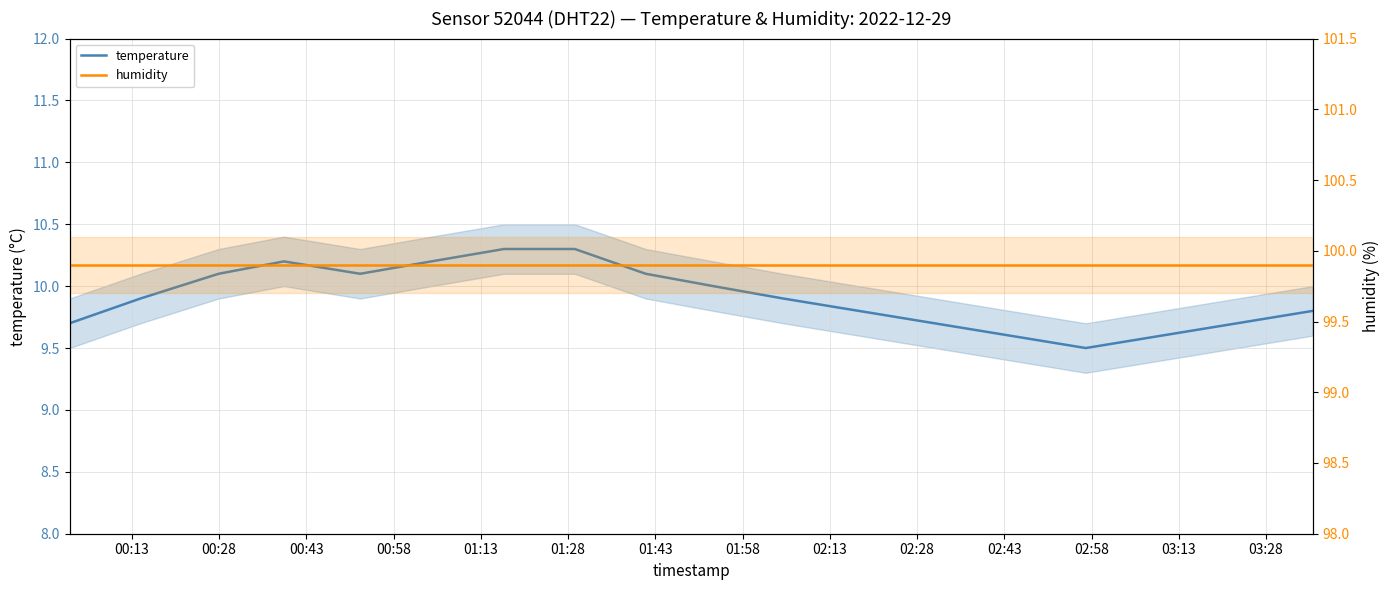

Which label corresponds to the largest value in the chart?

00:13